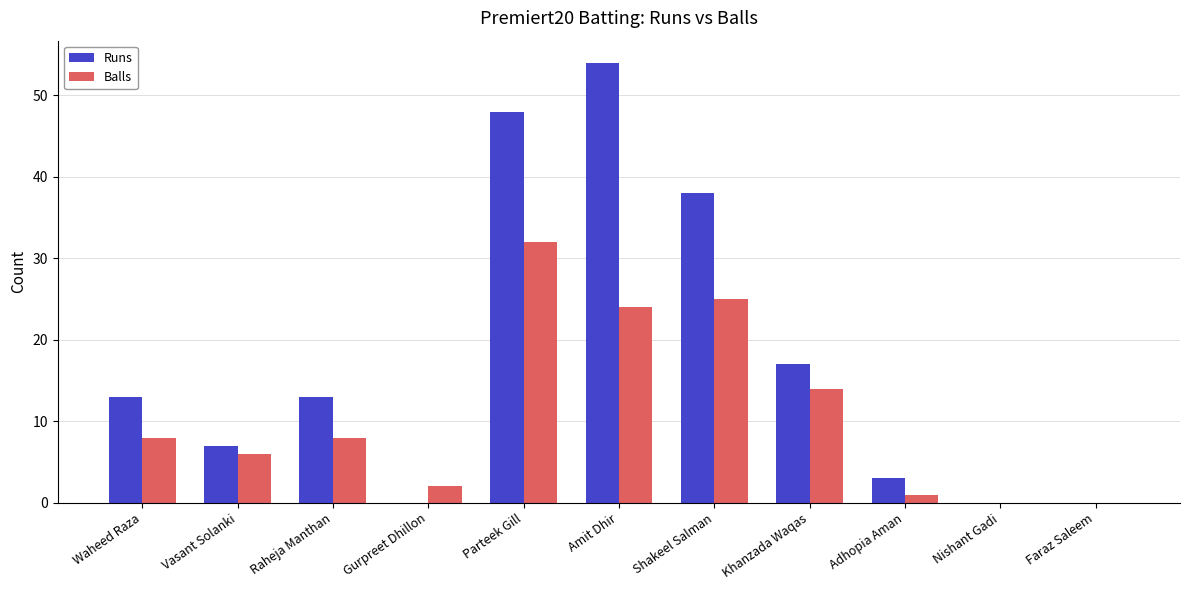

True or false: Balls has a value of 51 at Parteek Gill.

False